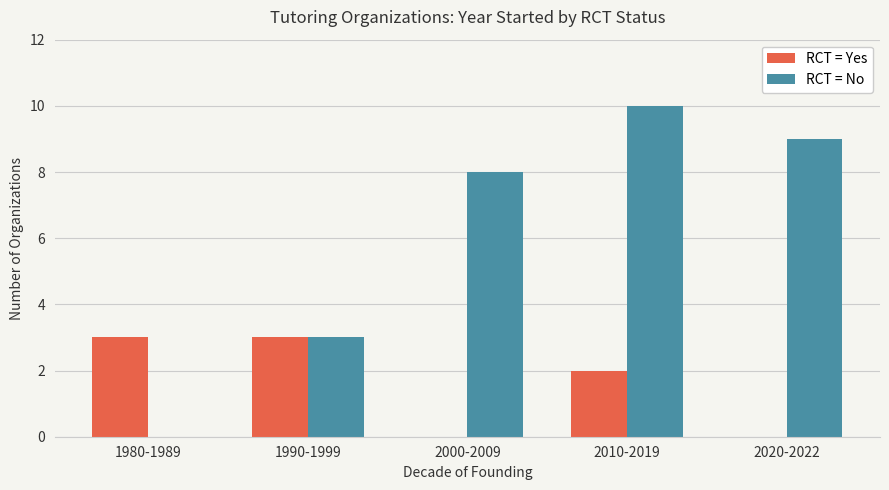

Where is RCT = No nearest to the value 5?

1990-1999